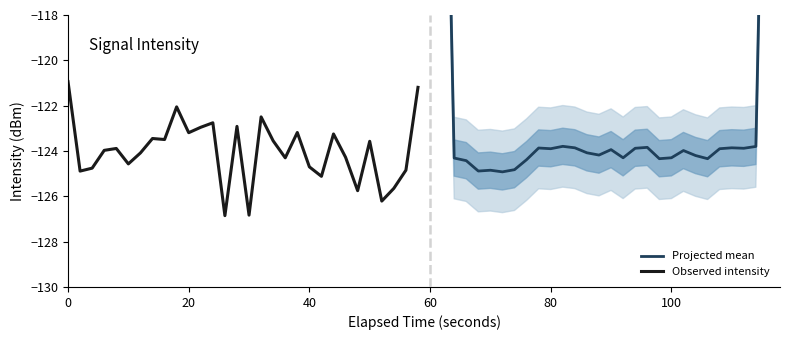

The value of Observed intensity at 40 is -124.7. True or false?

True